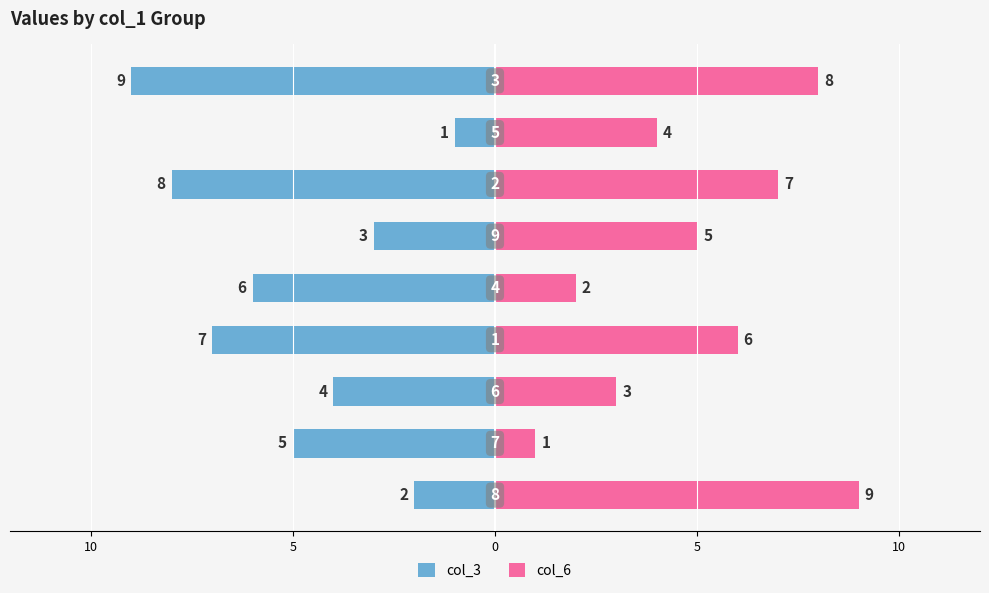

How many values in the col_3 series exceed -5?

4